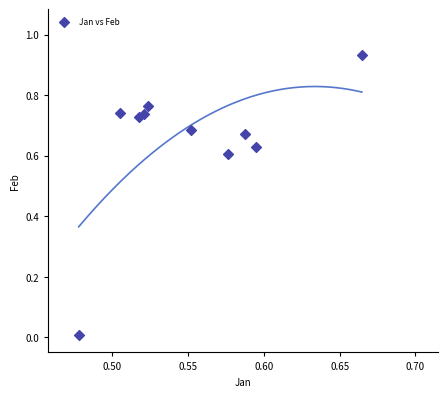

How many data points are displayed?

10